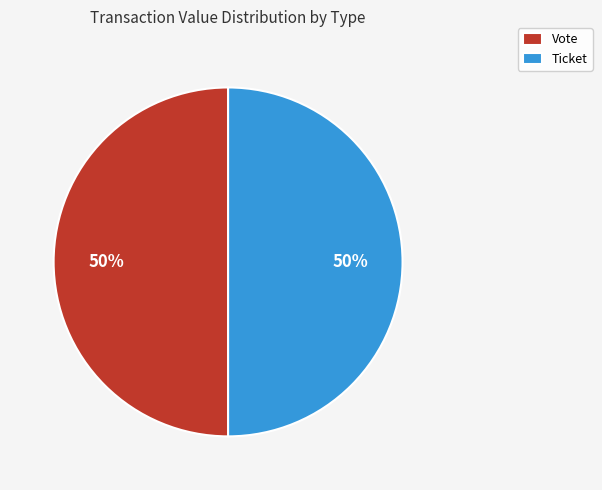

The Ticket slice represents 50% of the pie. True or false?

True